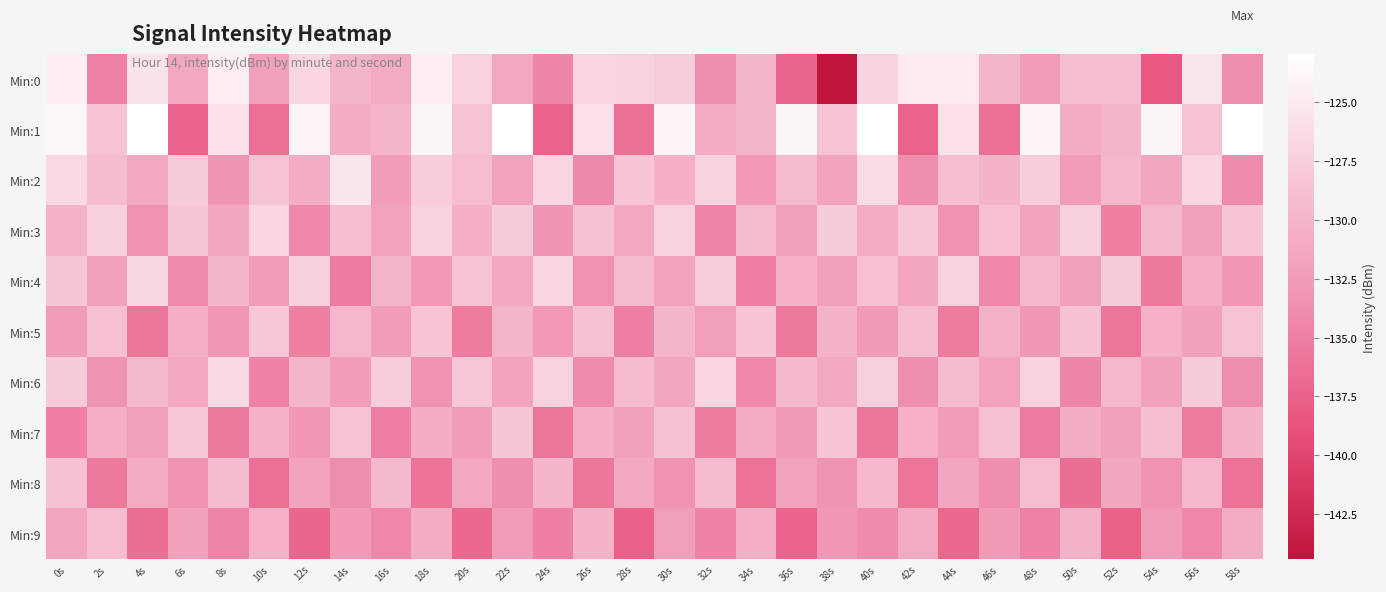

How many distinct data groups are displayed?

10